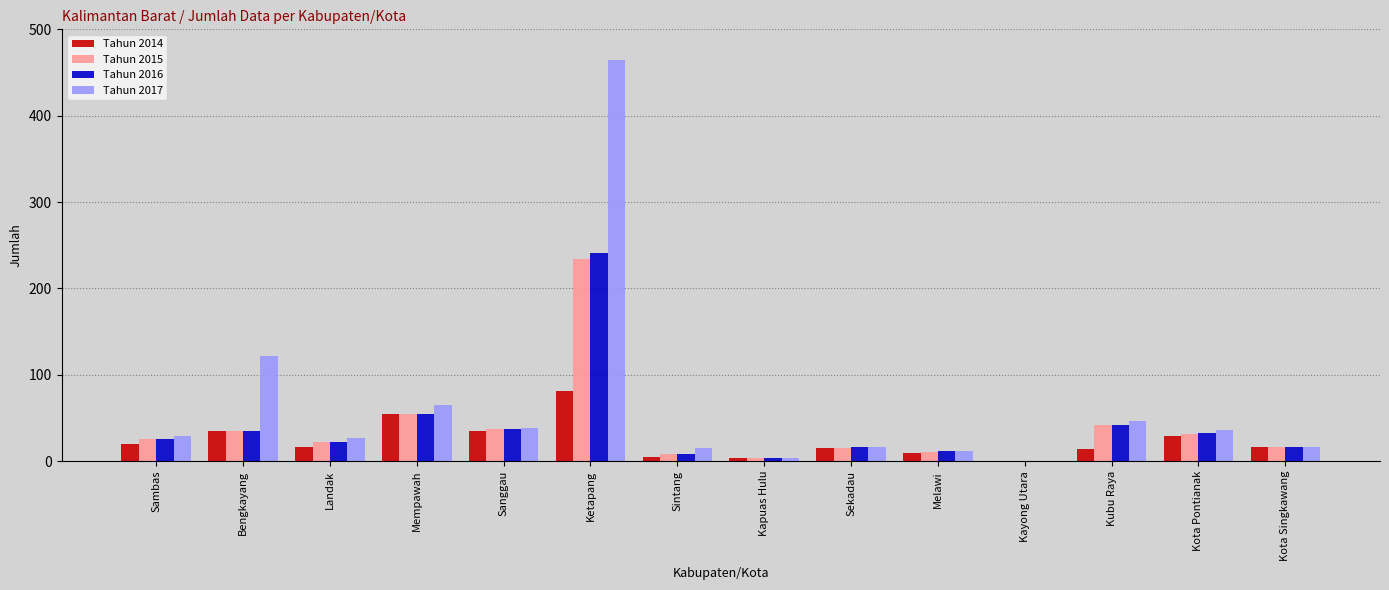

How many data points does each series have?

14